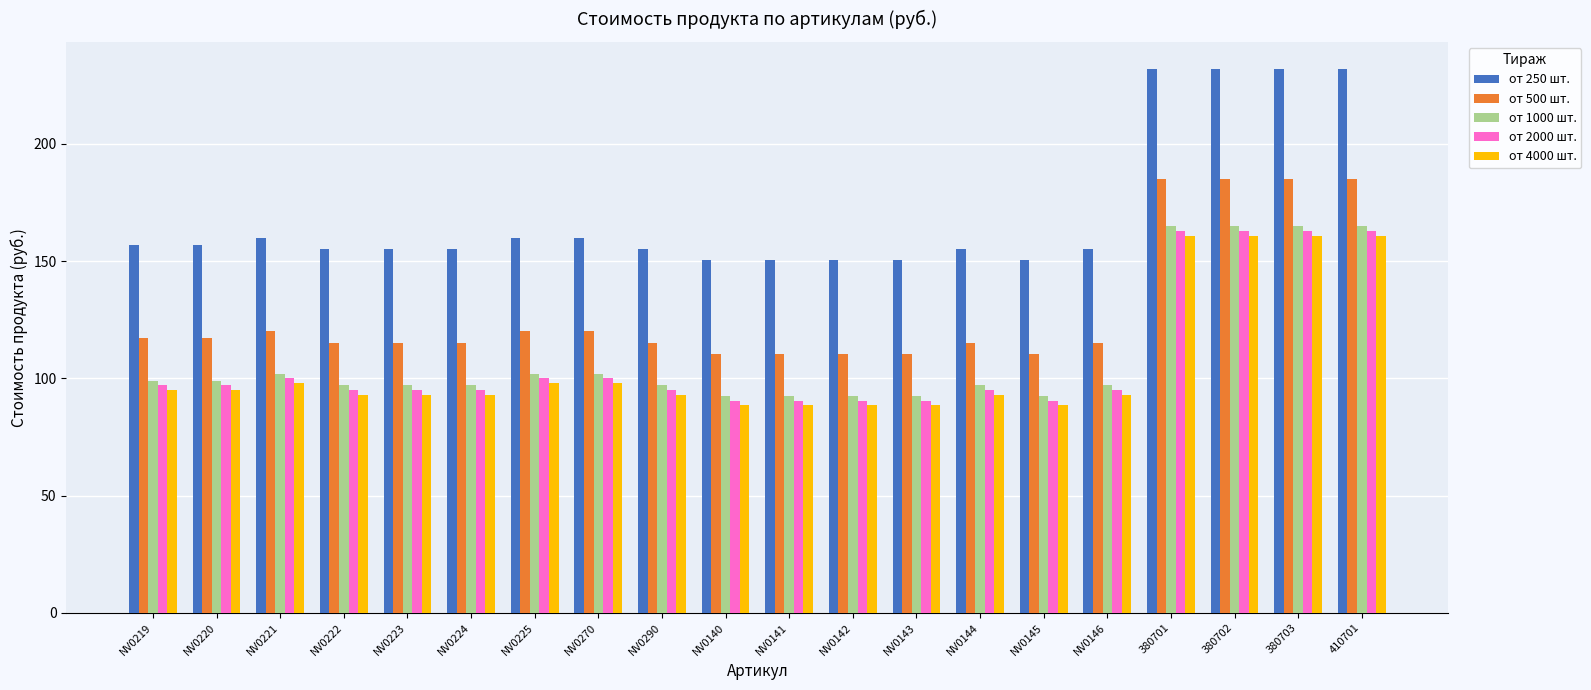

What is the sum of the от 1000 шт. values at NV0219 and NV0223?

196.0